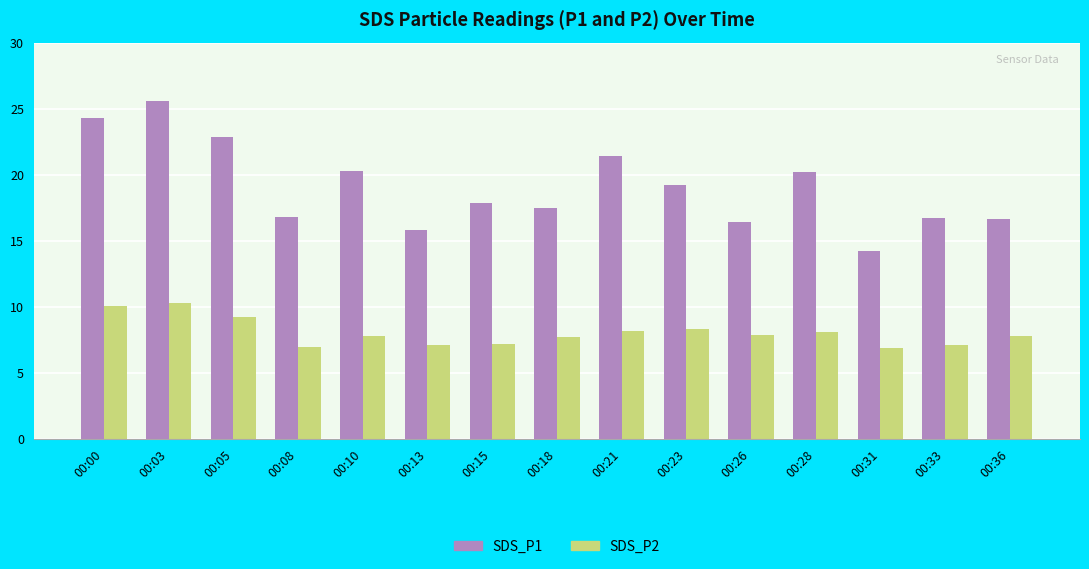

What is the sum of all SDS_P1 values?

286.0